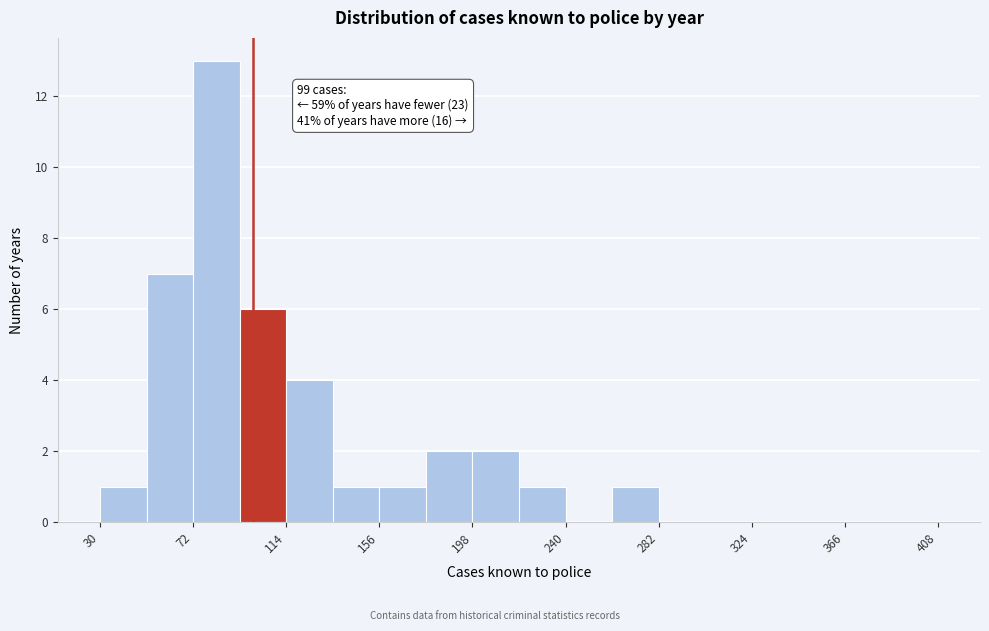

Which range on the x-axis has the tallest bar?

72 to 93